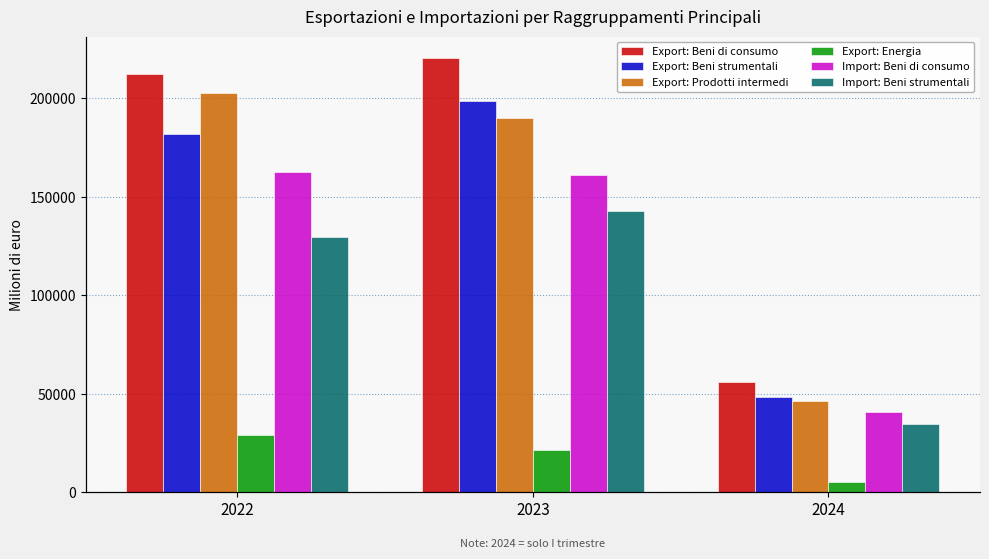

What is the total value across all series at 2024?

230860